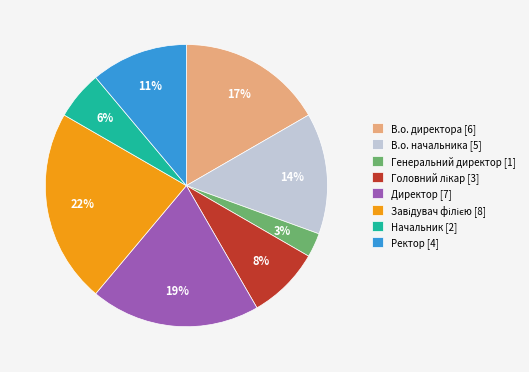

Between Ректор [4] and В.о. директора [6], which is larger?

В.о. директора [6]